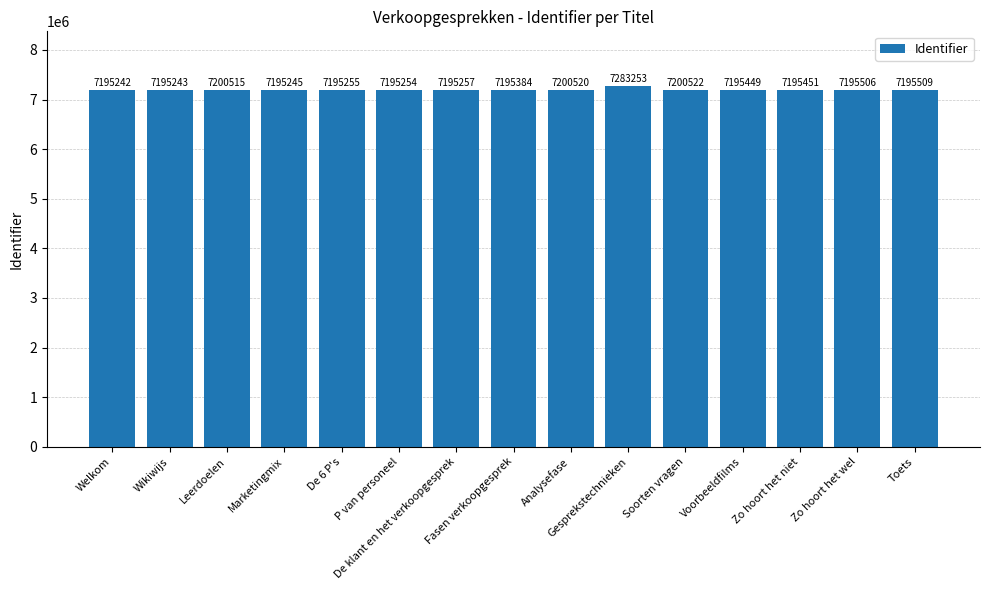

Which has a higher value, Leerdoelen or Fasen verkoopgesprek?

Leerdoelen